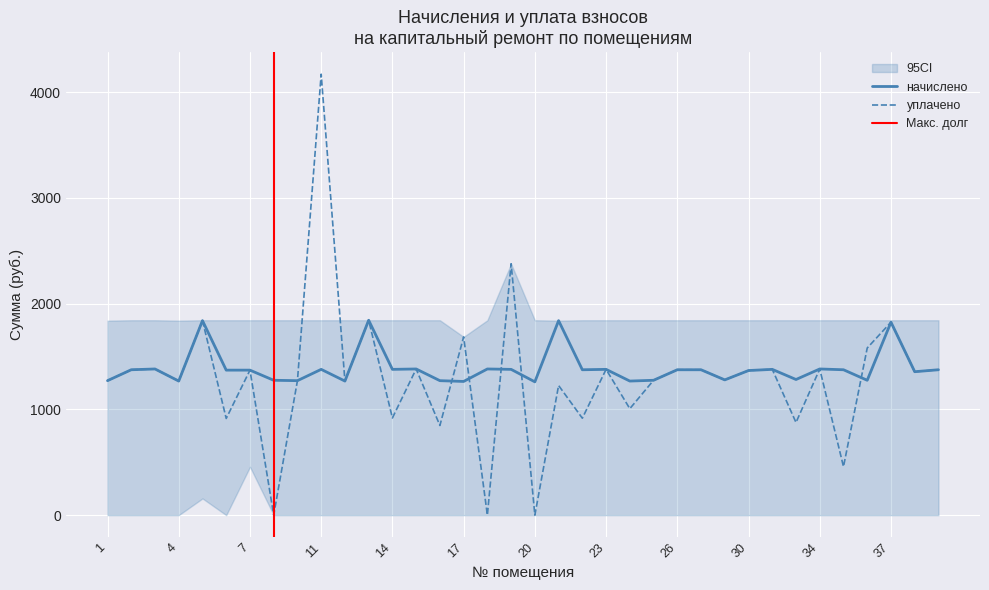

How many data points does each series have?

36